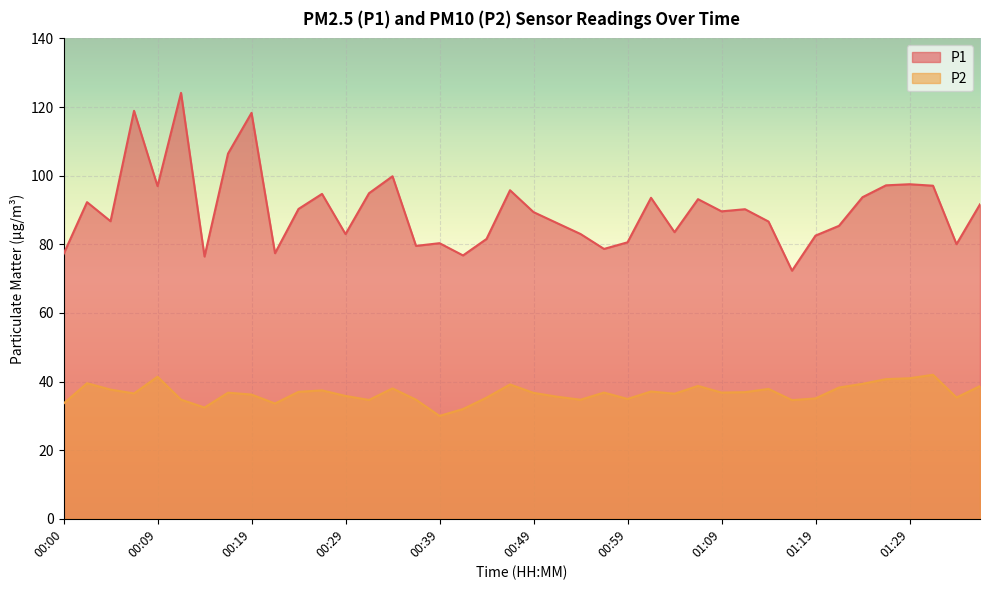

True or false: P1 has more than 0 points higher than both neighbors.

True